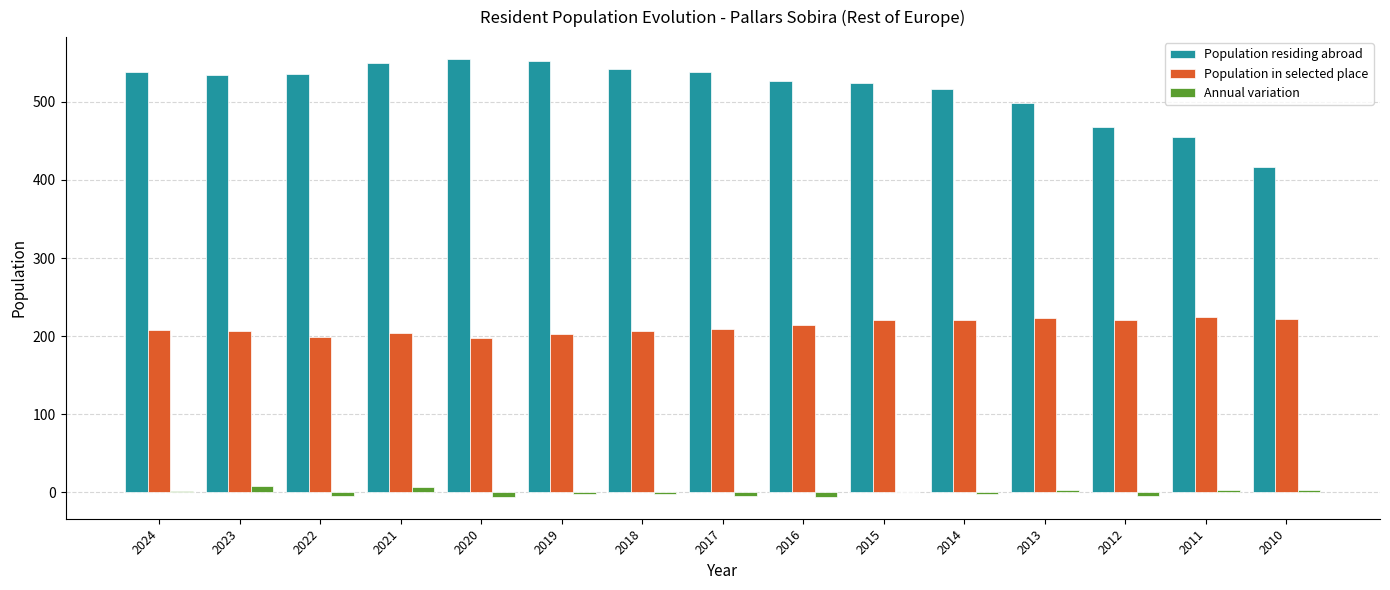

What is the sum of all Population residing abroad values?

7752